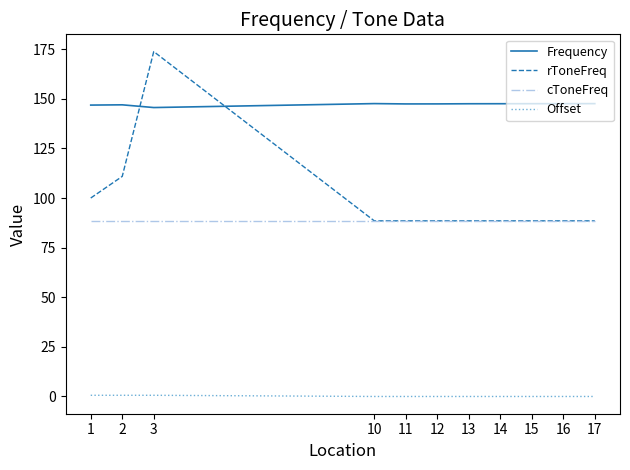

How many intersections are there between rToneFreq and Frequency?

2